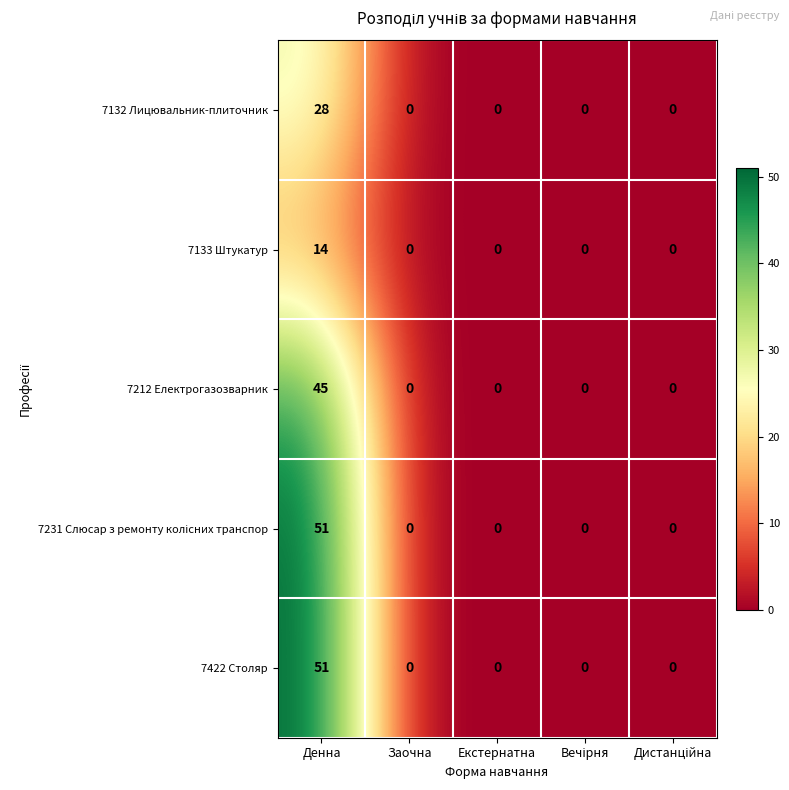

What is the spread (max minus min) of values at Денна?

37